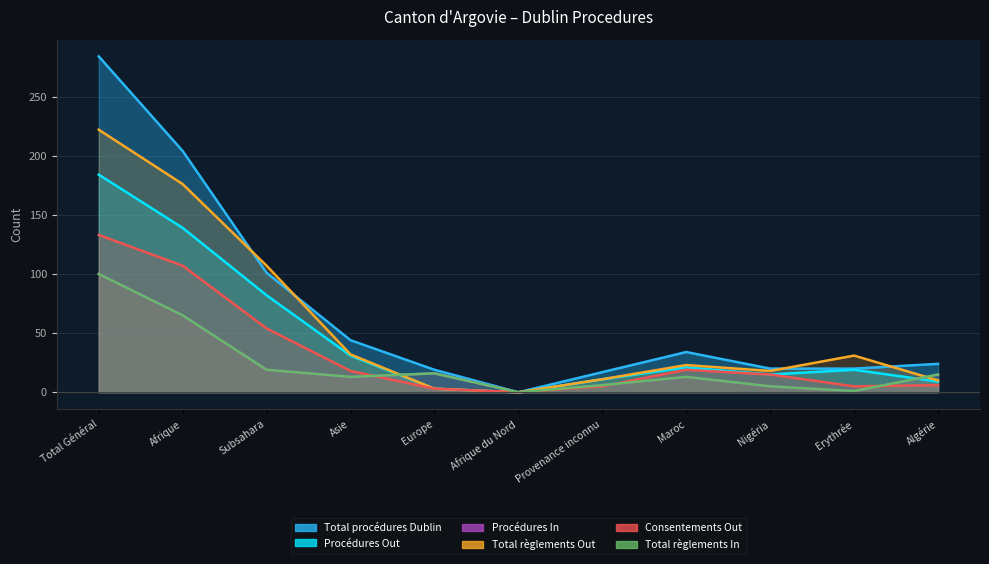

Which label corresponds to the largest value in the chart?

Total Général